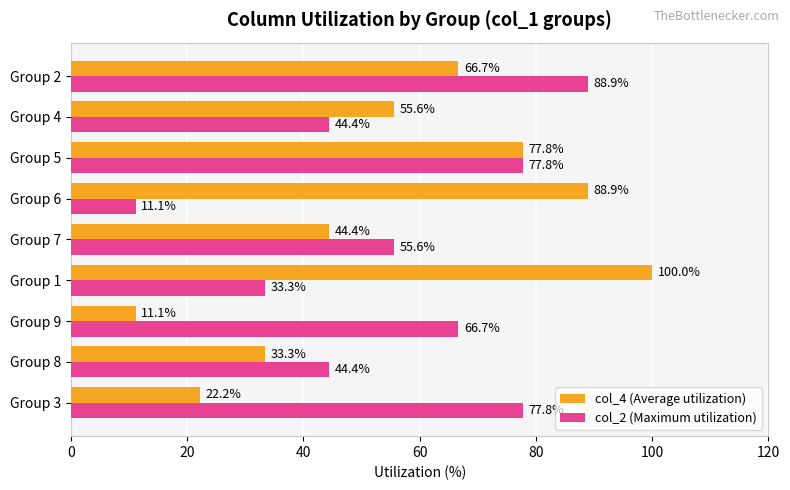

What is the maximum value for col_2 (Maximum utilization)?

88.9